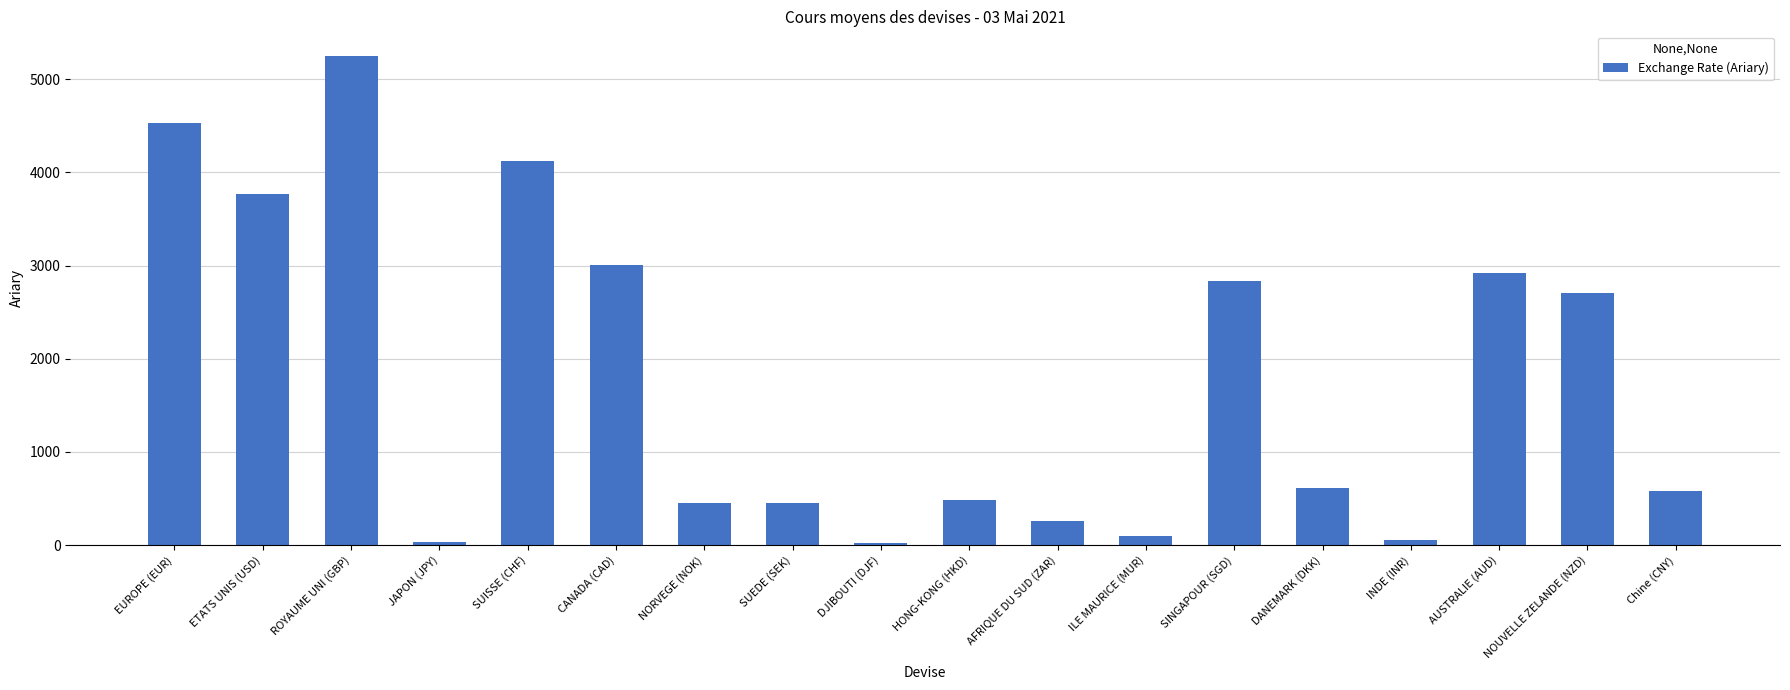

What is the change in value from NORVEGE (NOK) to ILE MAURICE (MUR)?

-355.7